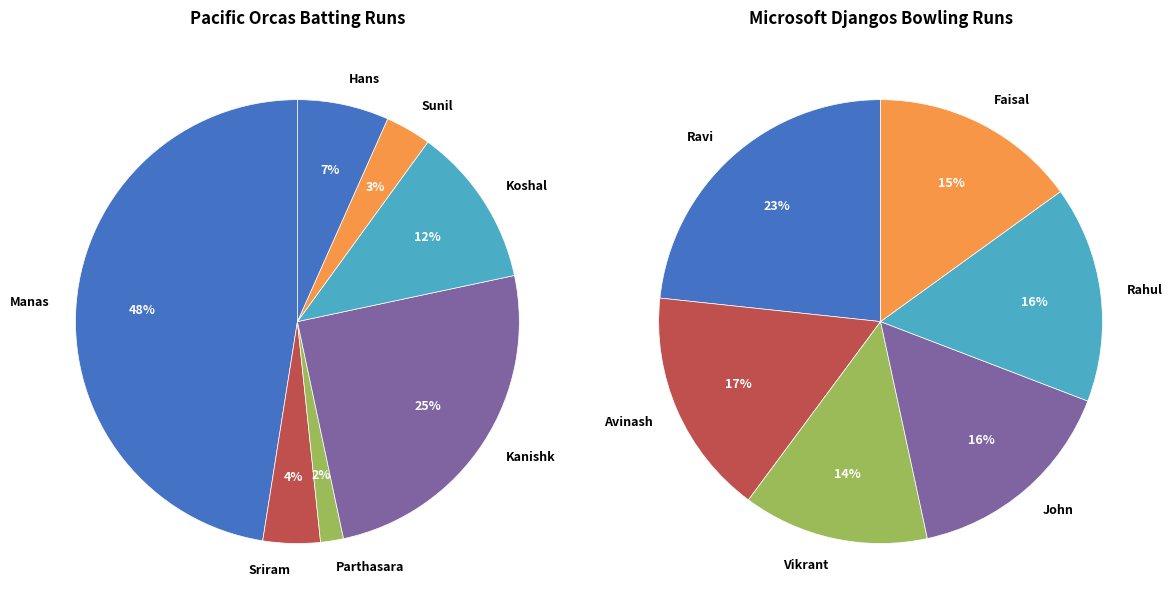

Is the sum of Manas Mahesh and Koshal Sharma greater than half?

Yes